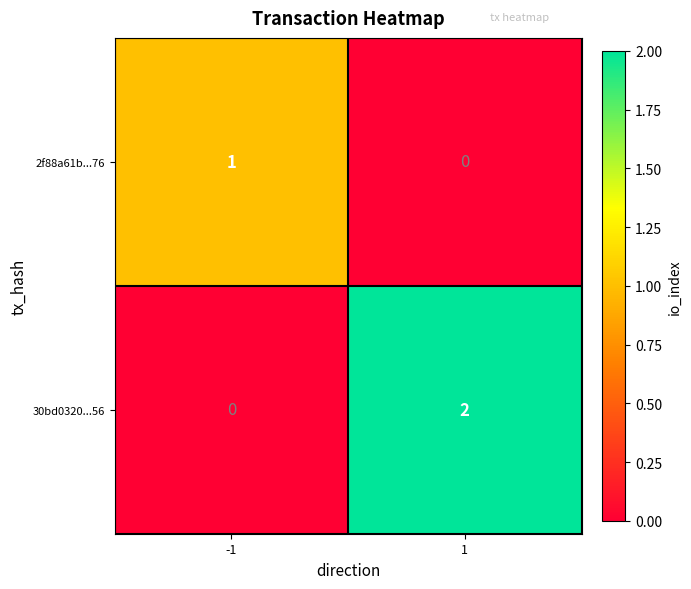

Which series has the largest range (max minus min)?

30bd0320...56